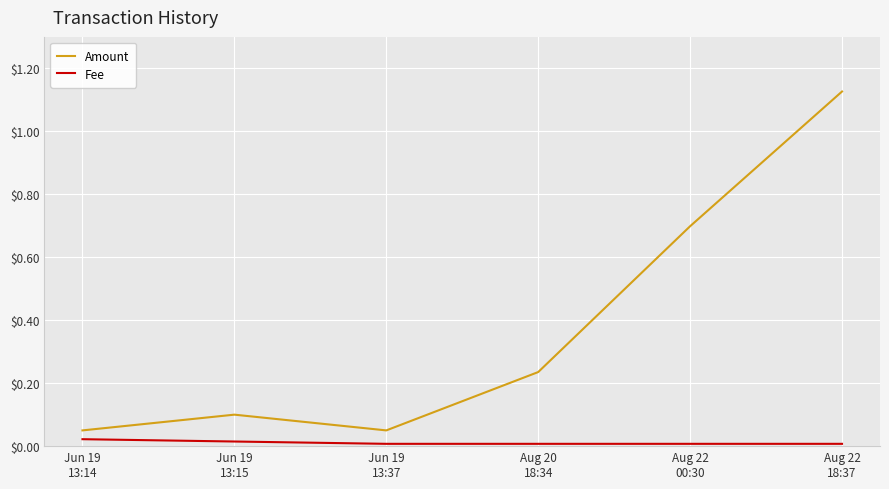

True or false: Amount and Fee intersect in this chart.

False